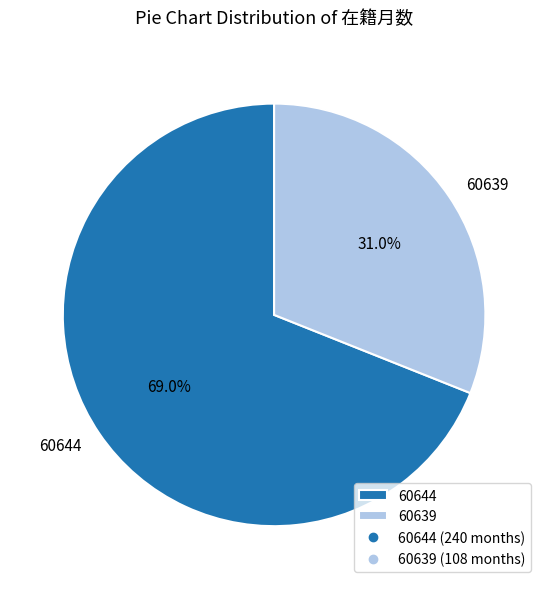

To the nearest percent, what is the average slice percentage?

50%